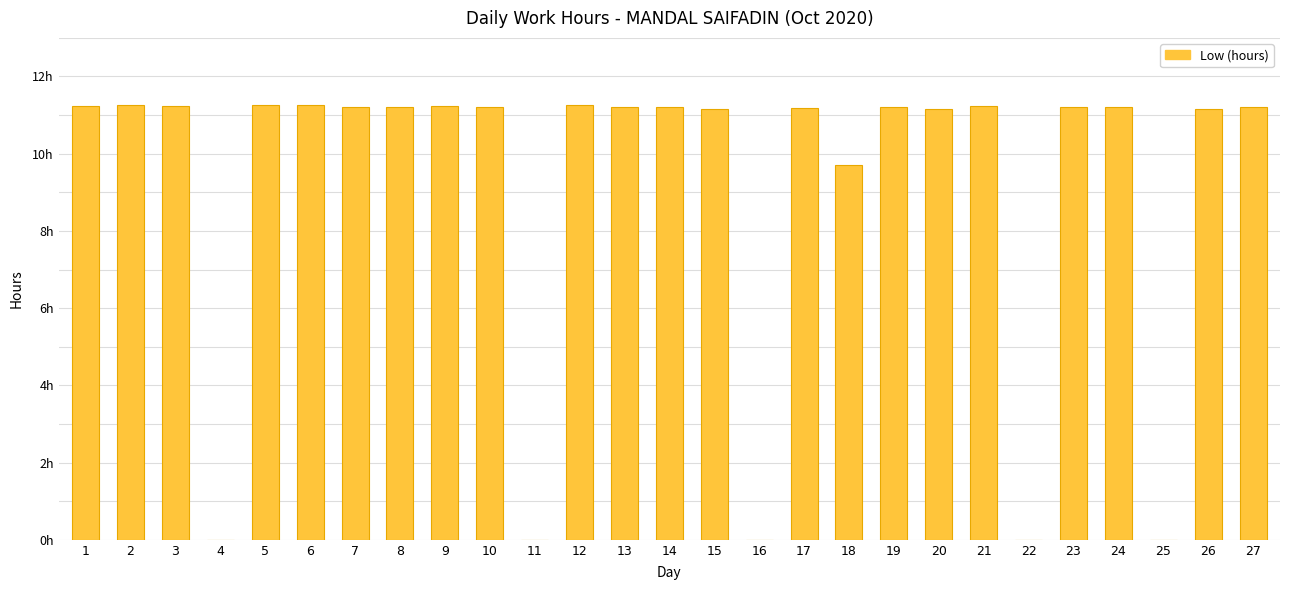

Is it true that the value at 26 is 11.2?

True